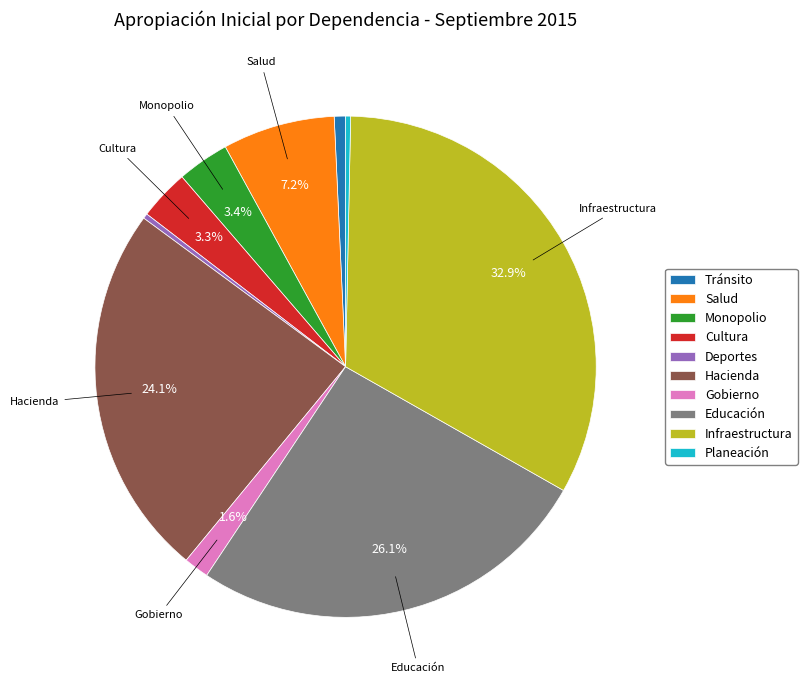

Does Gobierno represent more than half of the total?

No